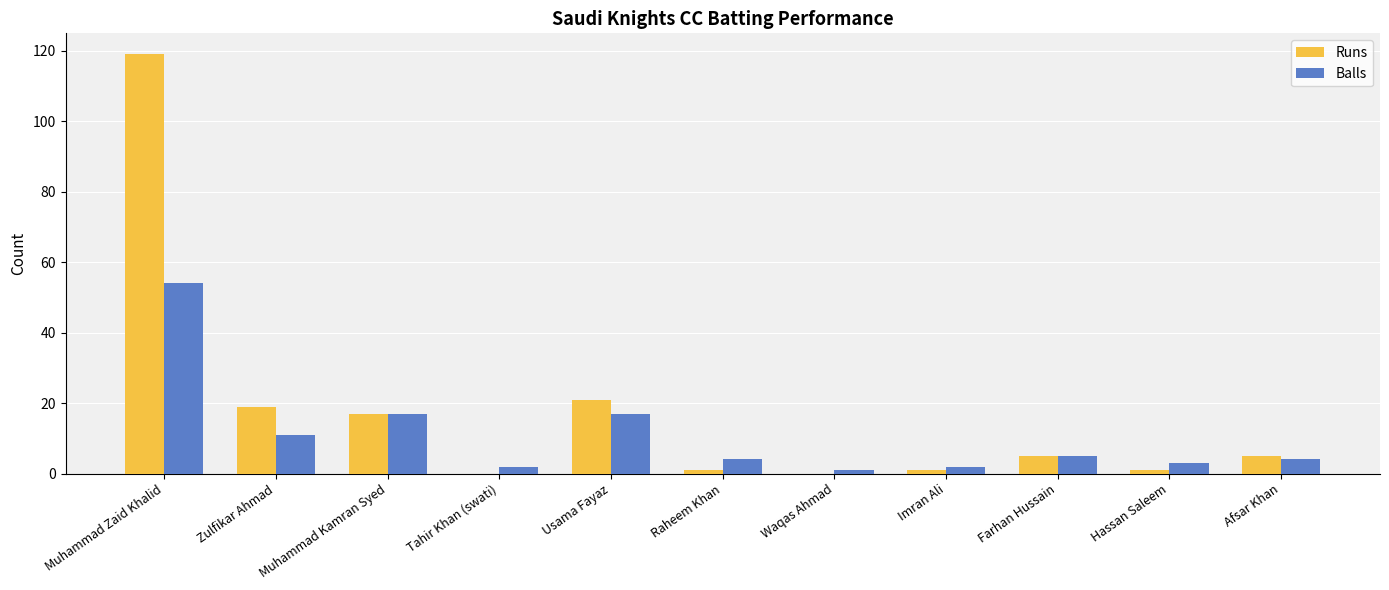

What is the highest value of the Balls series?

54